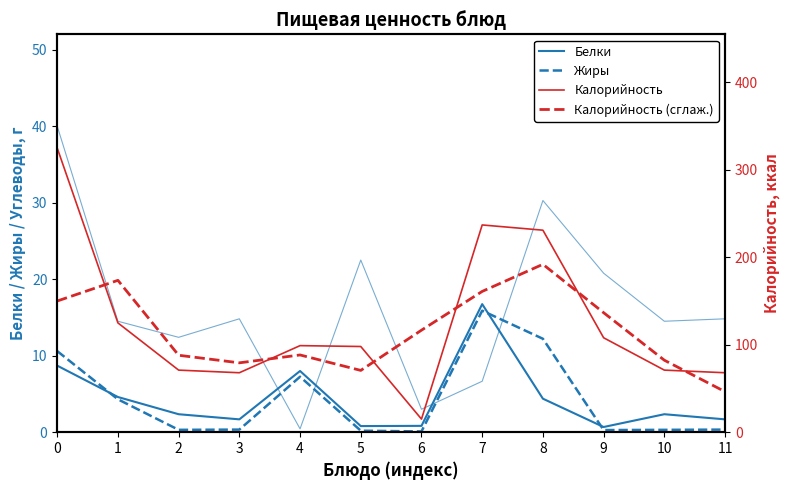

What is the spread (max minus min) of values at 4?

98.6